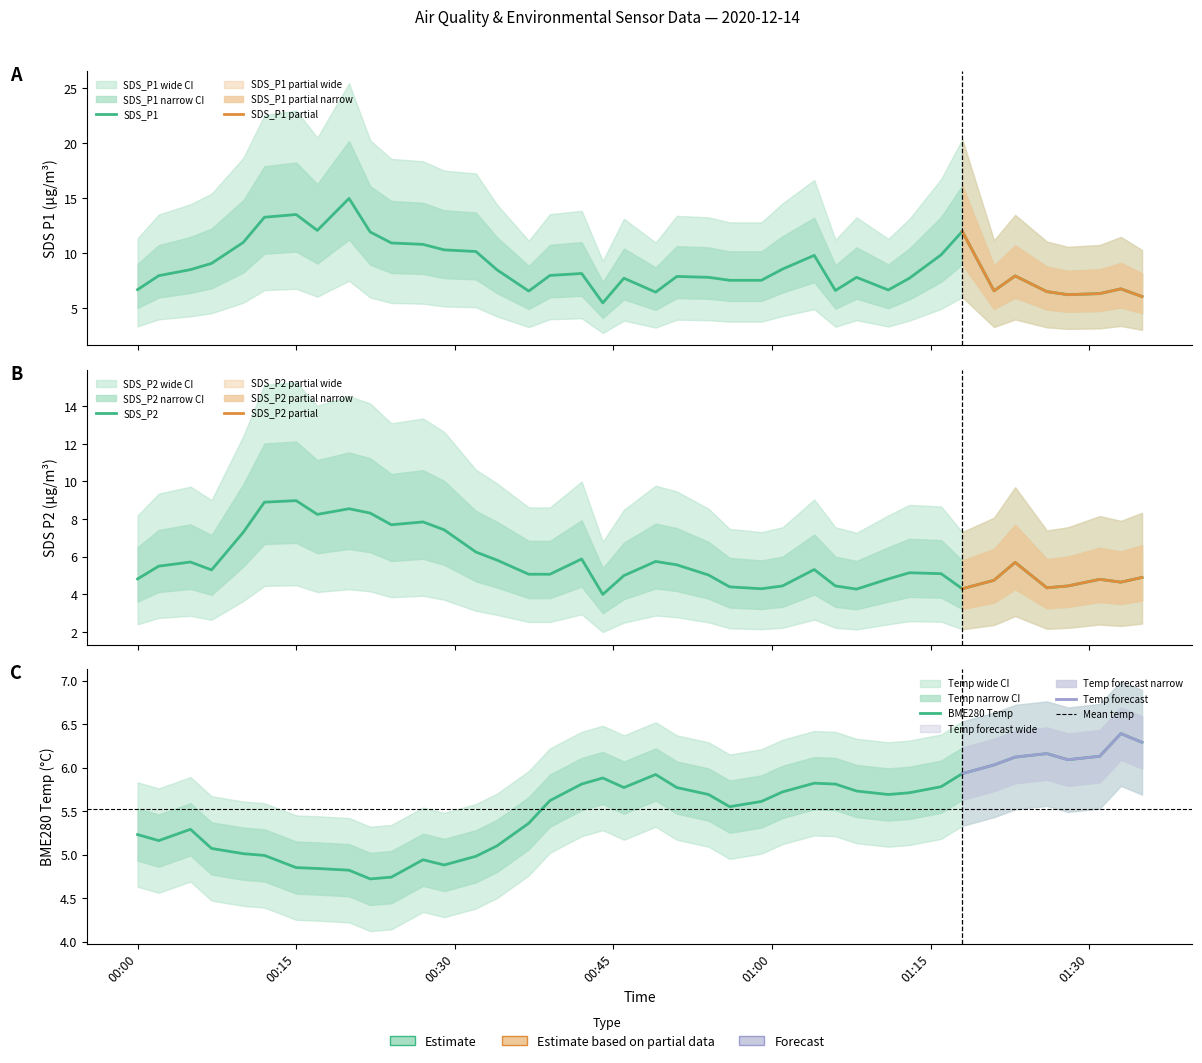

What is the label of the 9th point from the right?

2020/12/14 01:16